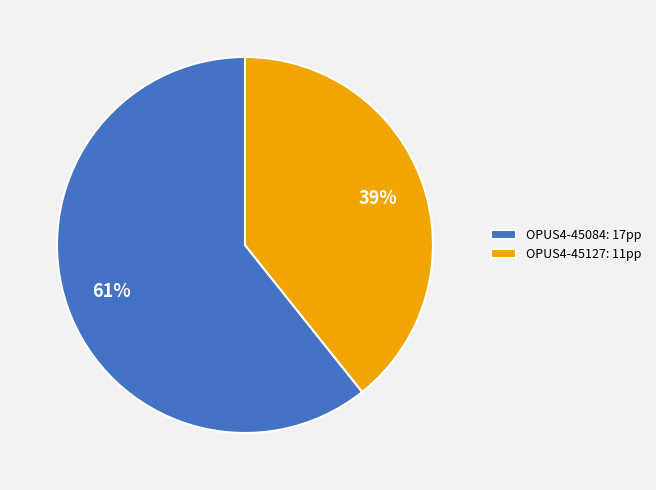

What is the ratio of the value at OPUS4-45127: 11pp to the value at OPUS4-45084: 17pp?

0.6